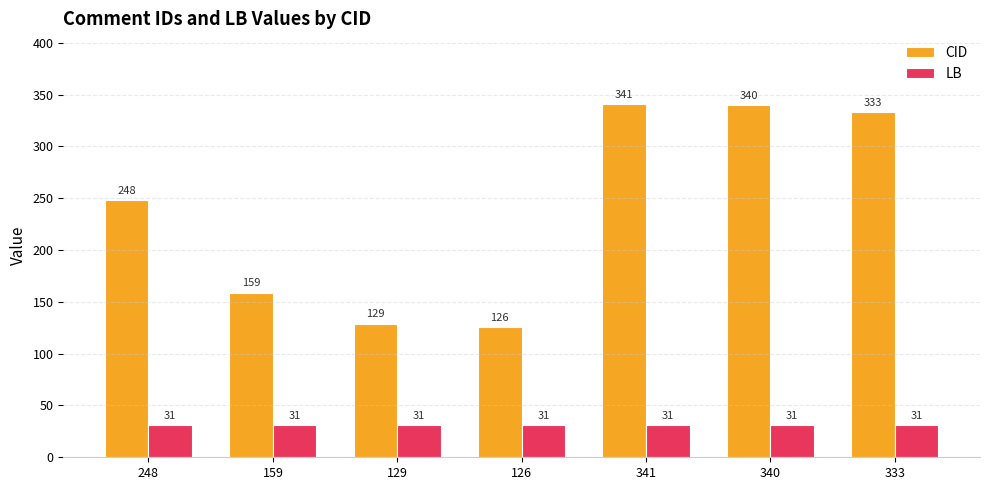

What is the label of the 4th bar from the right?

126